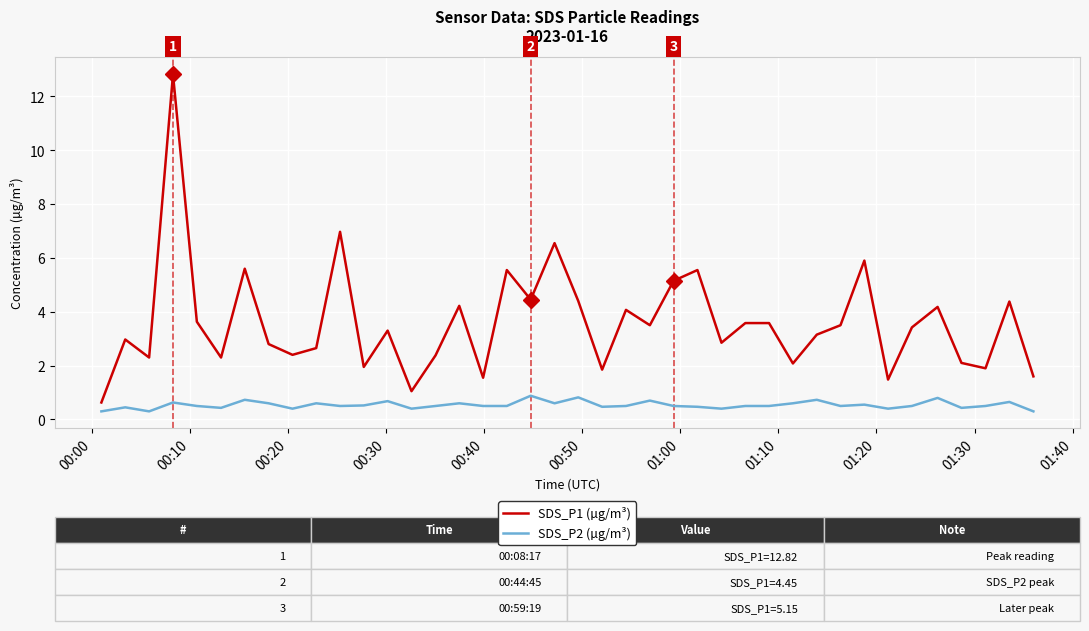

List the series in order of their peak value, highest first.

SDS_P1 (µg/m³), SDS_P2 (µg/m³)